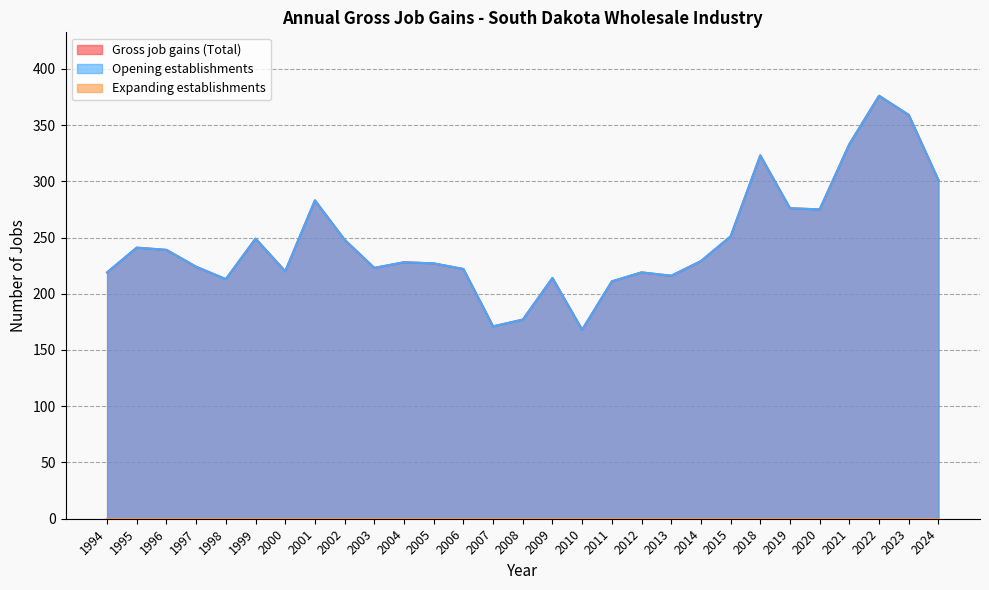

At which category does Gross job gains (Total) reach its first local valley?

1998